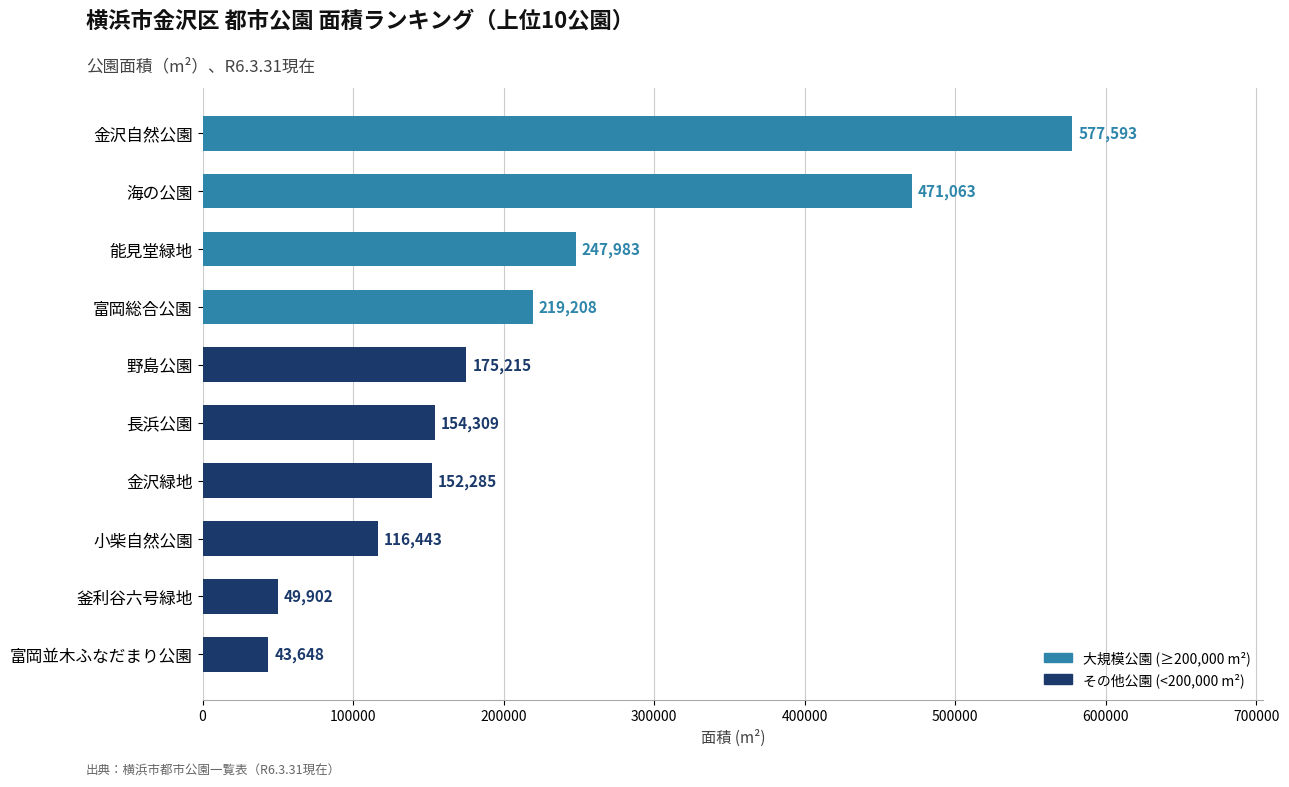

What is the average value?

220765